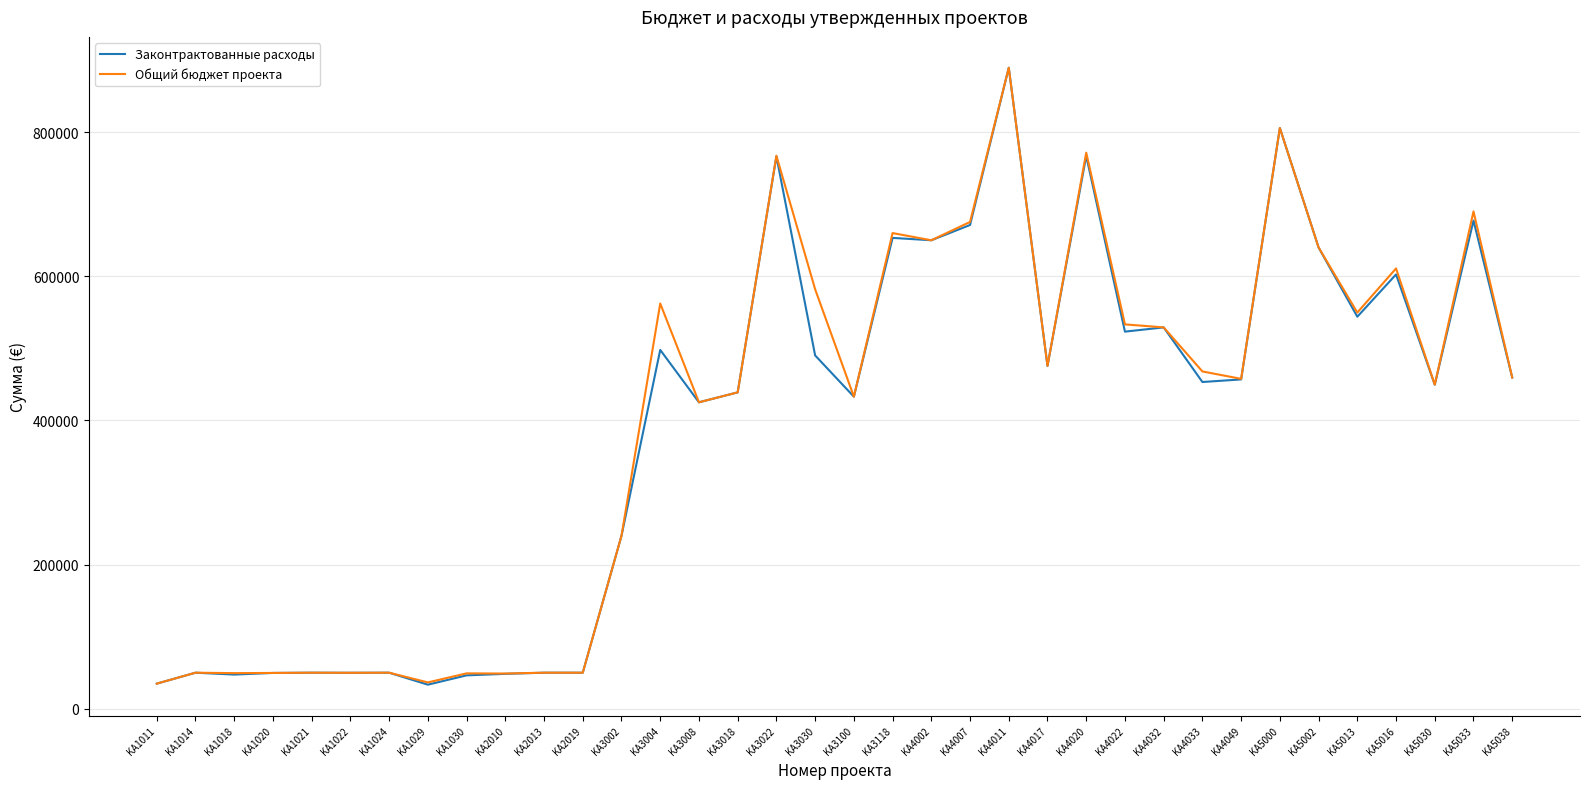

The value of Общий бюджет проекта at KA5000 is 805745. True or false?

True